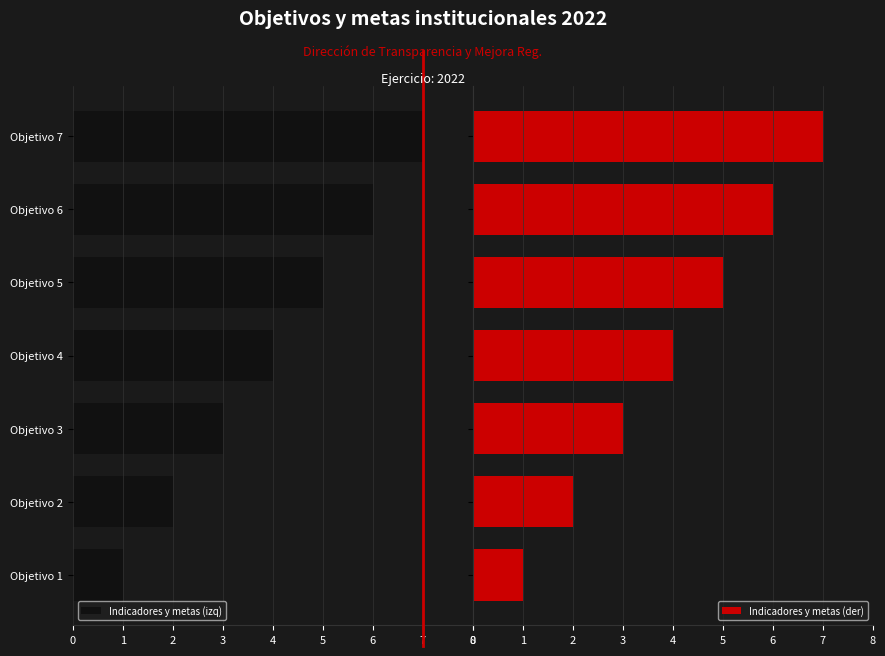

Are the bars horizontal?

Yes